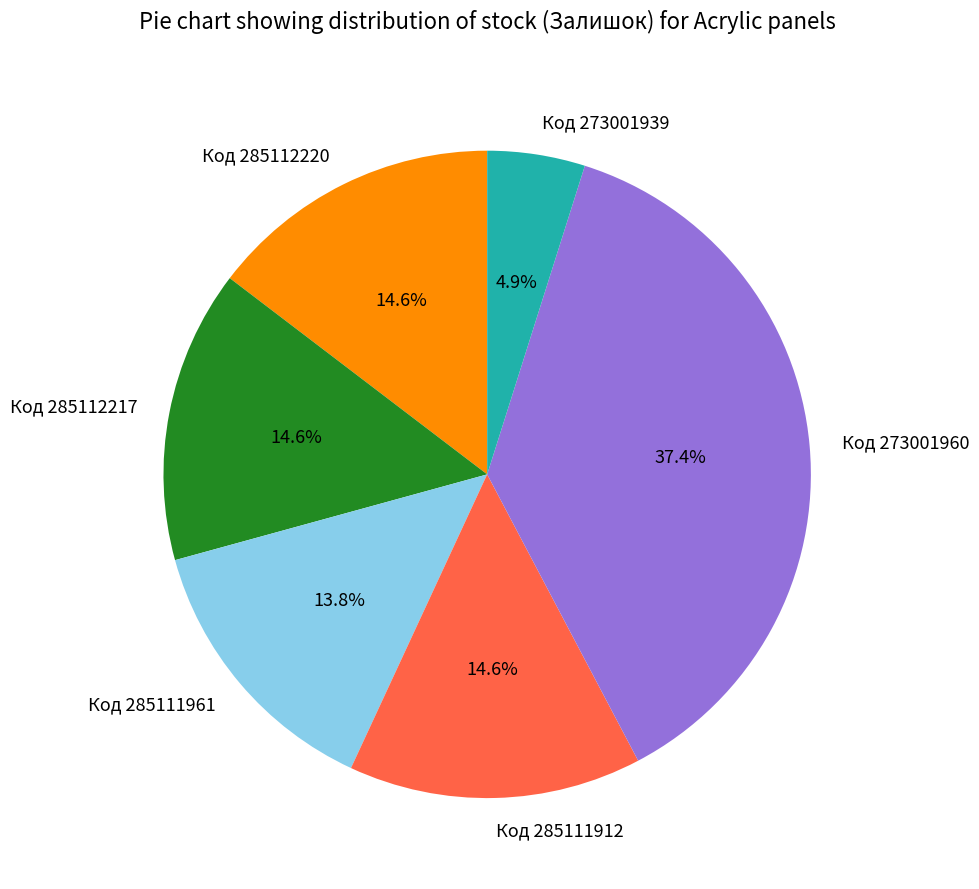

To the nearest percent, what percentage of the pie is Код 273001960?

37%